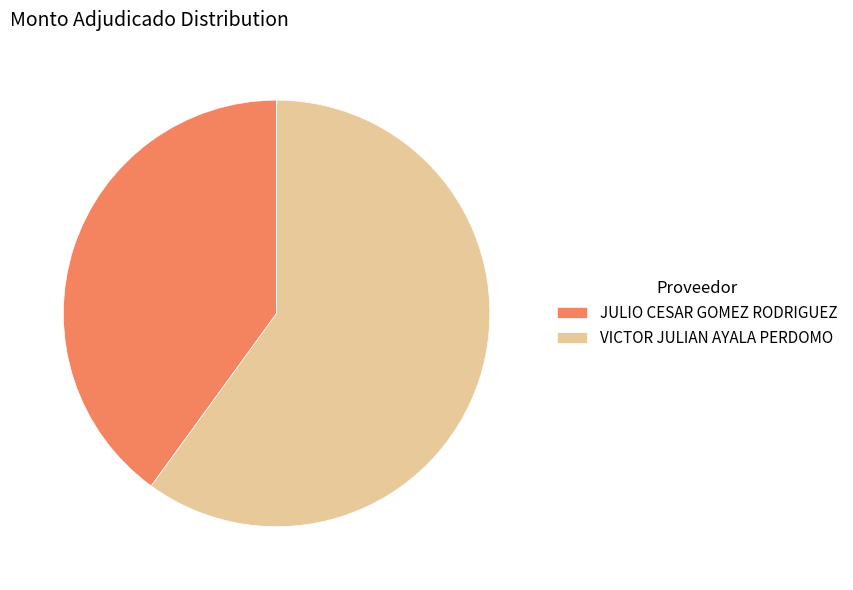

True or false: JULIO CESAR GOMEZ RODRIGUEZ accounts for 55% of the total.

False